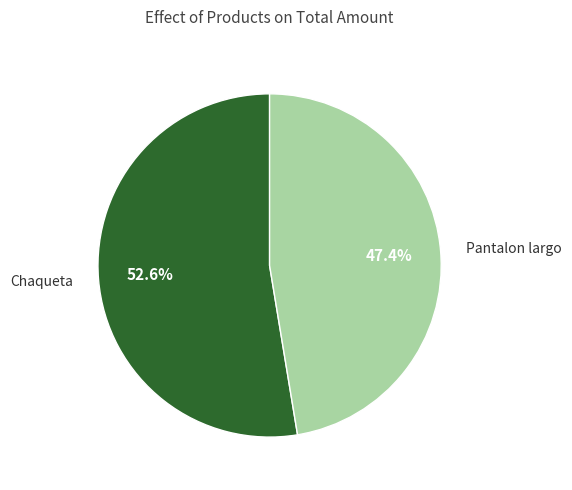

Is there any slice that represents more than half of the pie?

Yes